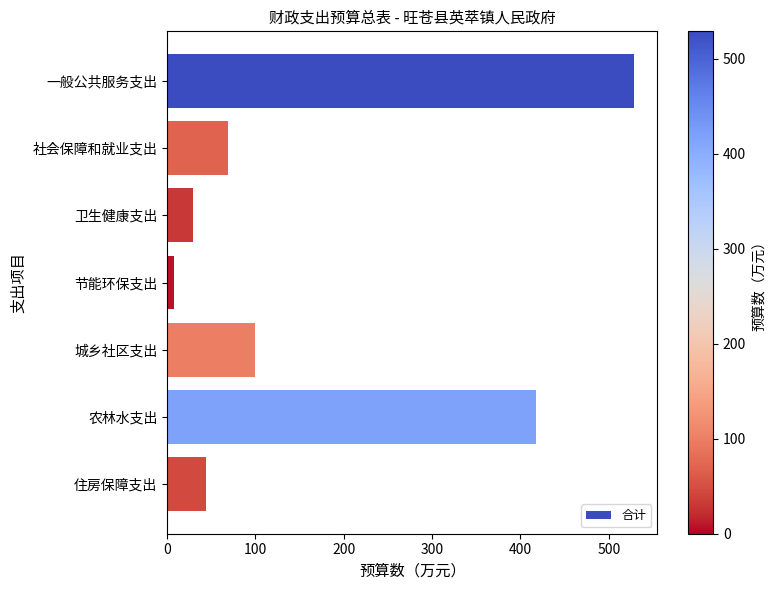

What is the minimum value shown in the chart?

8.1